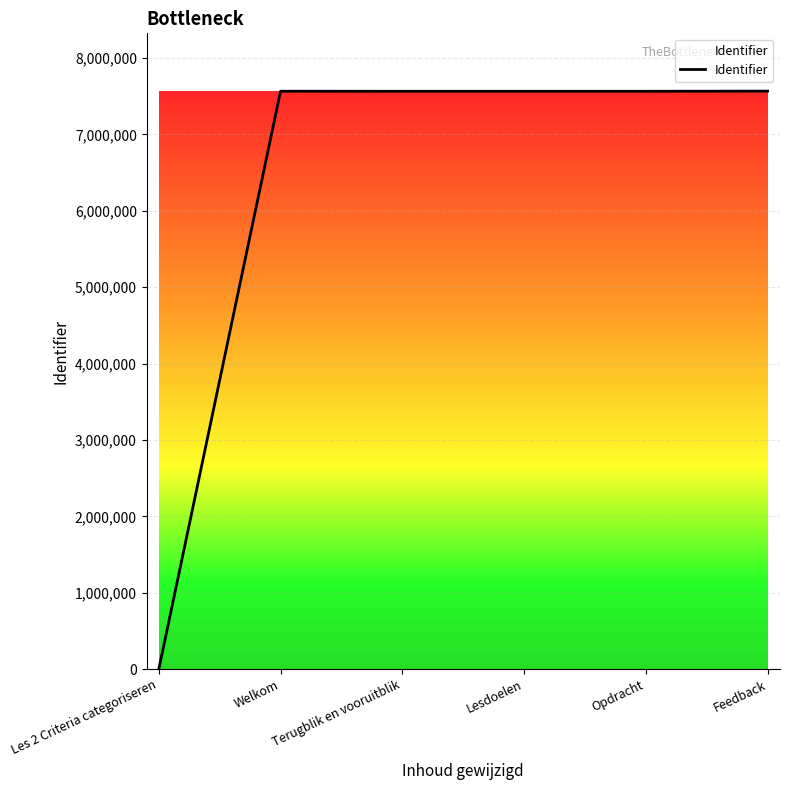

What is the sum of all values?

37824527